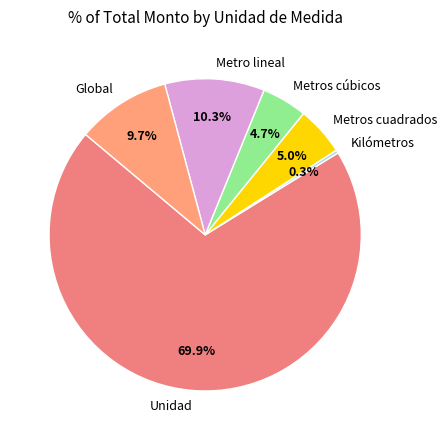

Combined, do Unidad and Metro lineal account for over 50%?

Yes